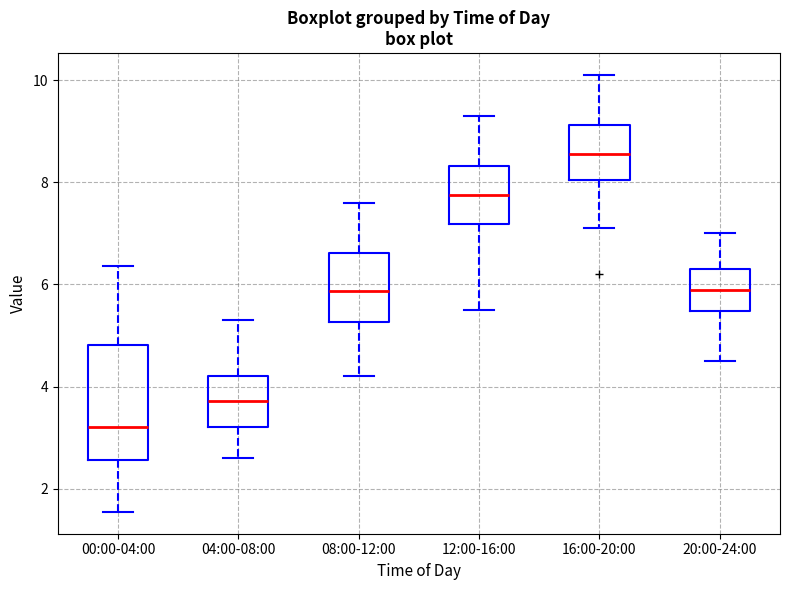

Reading left to right, transcribe this box plot: for each box, give where its median line is, the range the box spans, and where its two whiskers end, as read against the y-axis. The values are not printed on the chart, so give them approximately, as read against the axis.

00:00-04:00: median 3.2, box 2.6 to 4.8, whiskers 1.6 to 6.4
04:00-08:00: median 3.8, box 3.2 to 4.2, whiskers 2.6 to 5.4
08:00-12:00: median 5.8, box 5.2 to 6.6, whiskers 4.2 to 7.6
12:00-16:00: median 7.8, box 7.2 to 8.4, whiskers 5.6 to 9.4
16:00-20:00: median 8.6, box 8.0 to 9.2, whiskers 7.2 to 10.2
20:00-24:00: median 6.0, box 5.4 to 6.4, whiskers 4.6 to 7.0